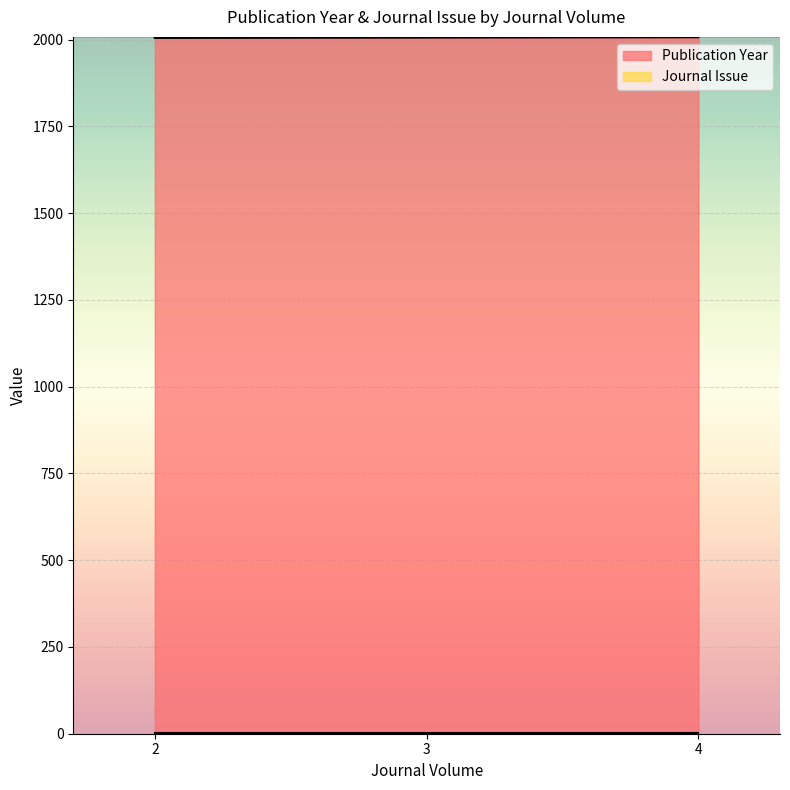

What is the greatest value displayed?

2007